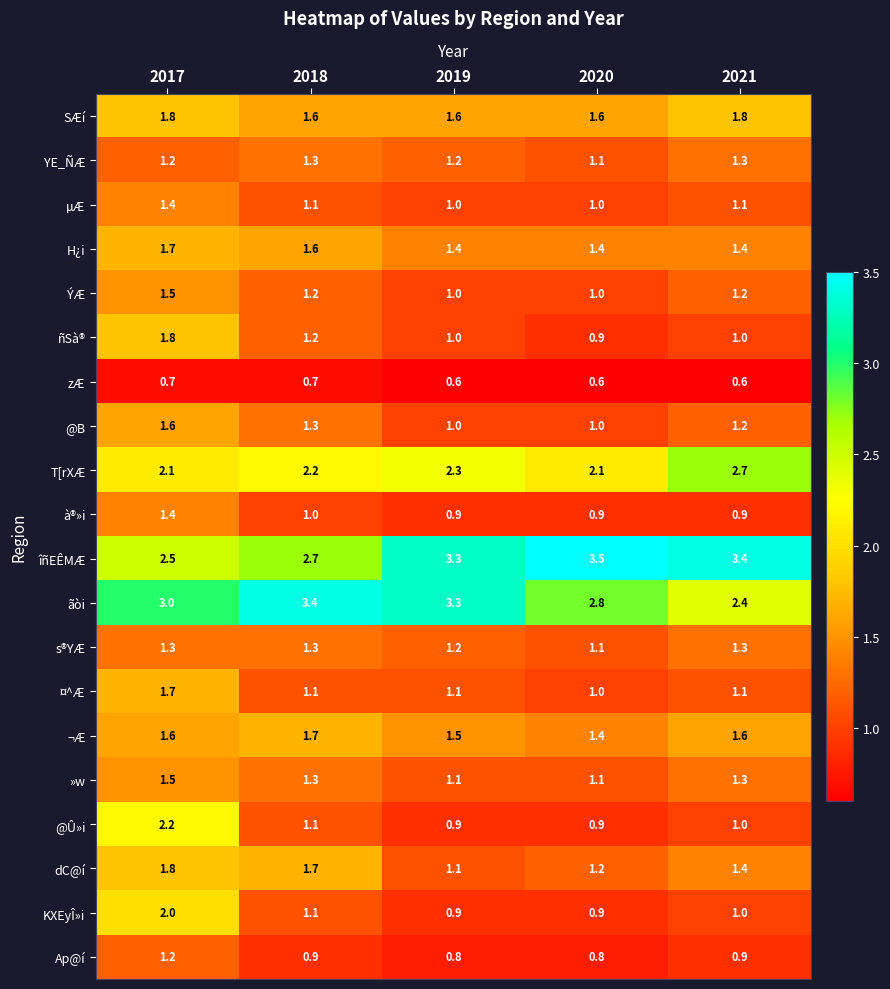

What is the maximum value shown in the chart?

3.5